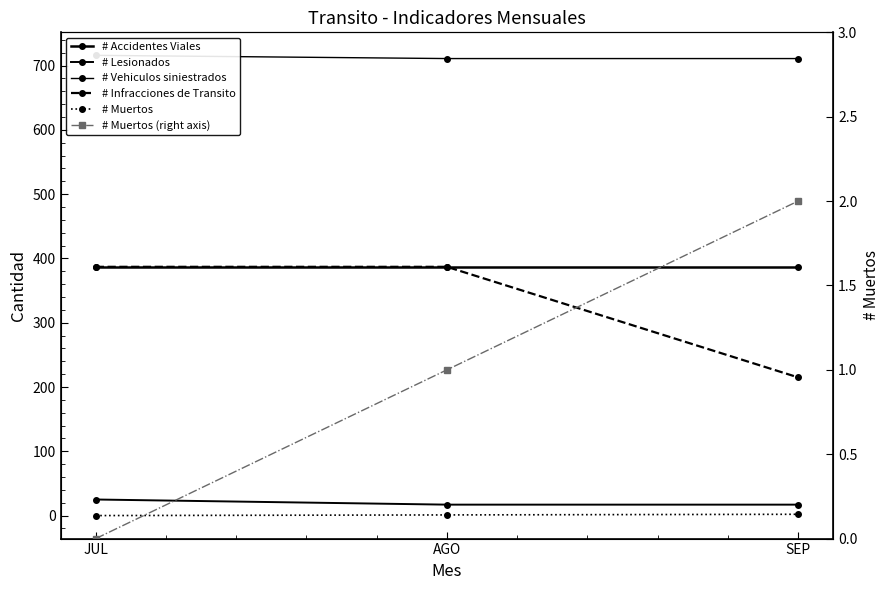

Count the # Muertos values in the range 0 to 2.

3